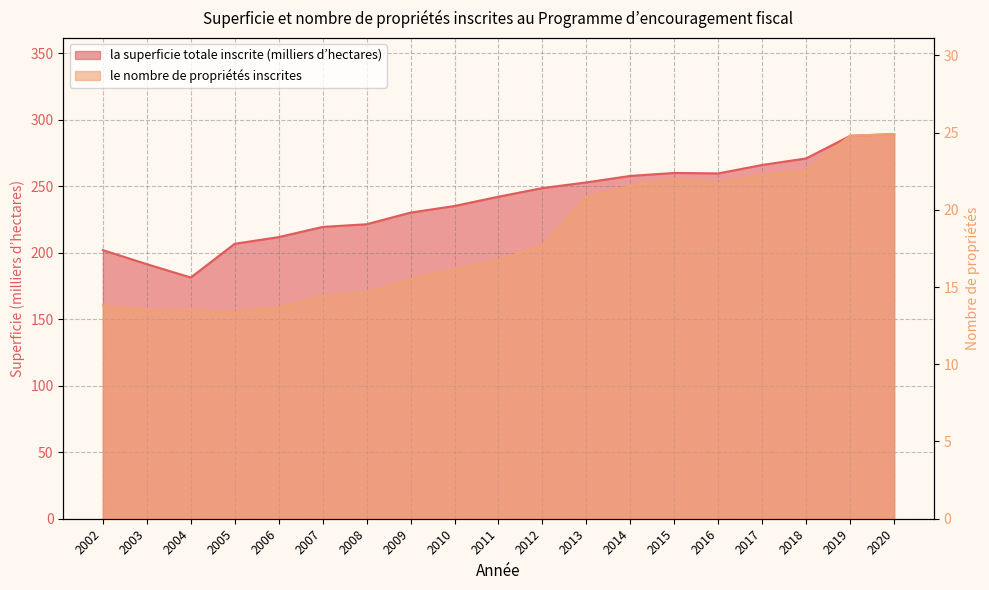

In la superficie totale inscrite (milliers d’hectares), how many points are higher than both neighbors (excluding endpoints)?

1